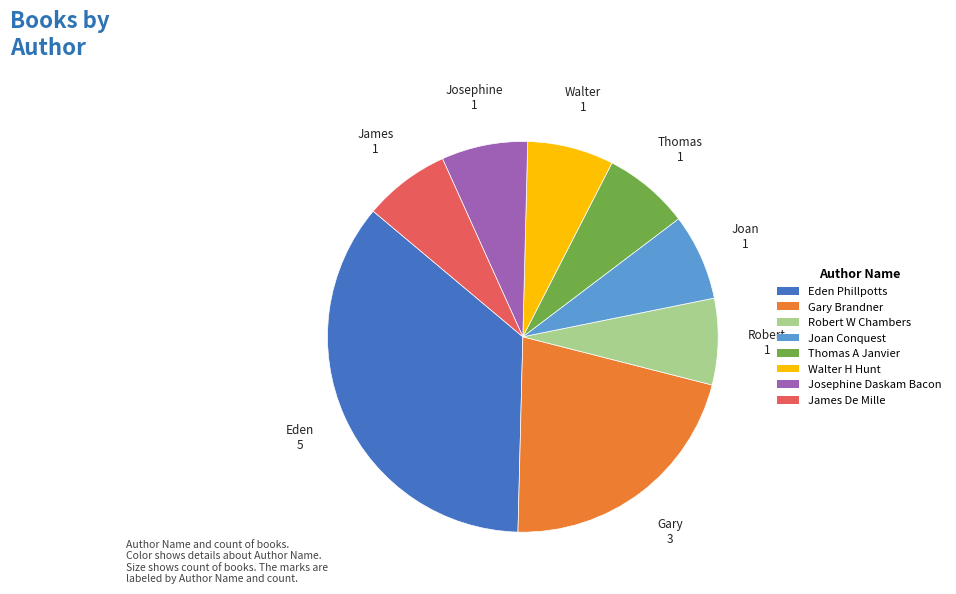

What is the ratio of the value at Robert W Chambers to the value at Eden Phillpotts?

0.2